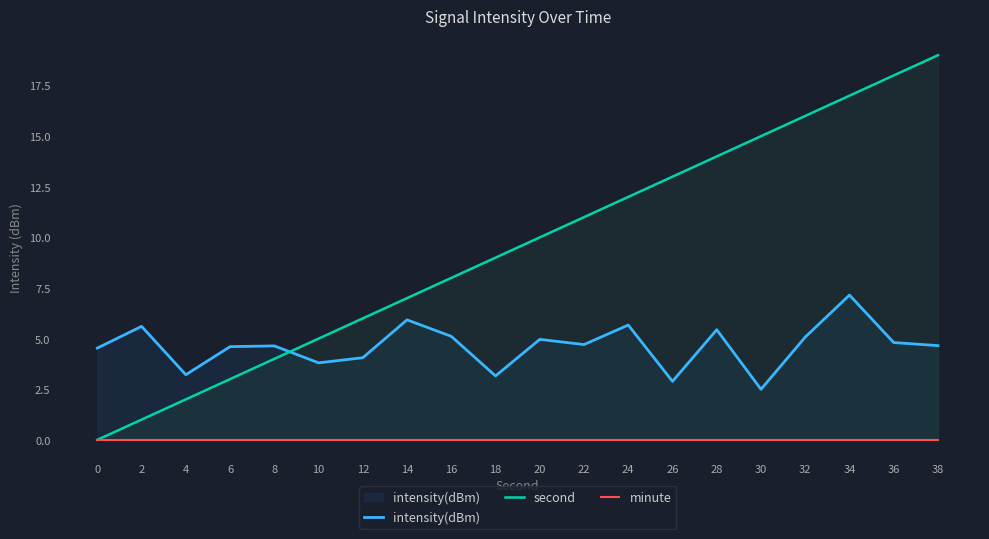

Does the chart have visible grid lines?

No